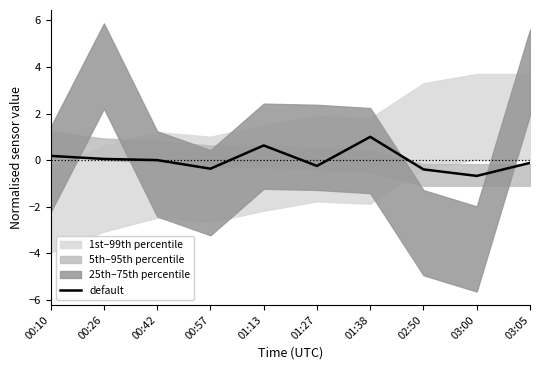

Which has a higher value, 00:57 or 01:13?

01:13